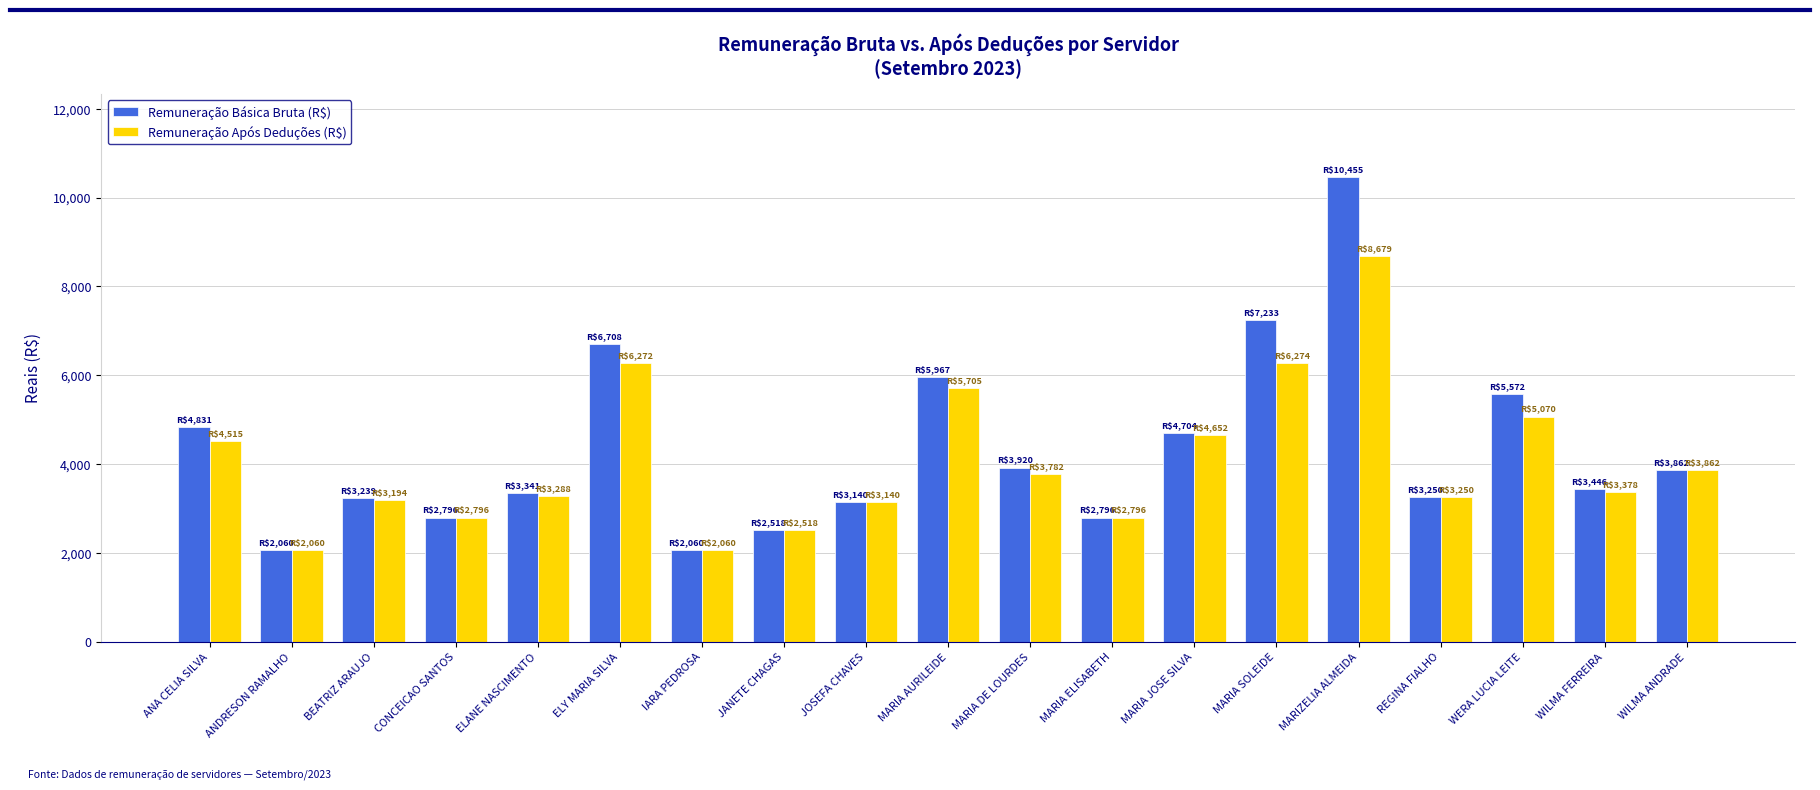

At which label does Remuneração Após Deduções (R$) first exceed 3378?

ANA CELIA SILVA